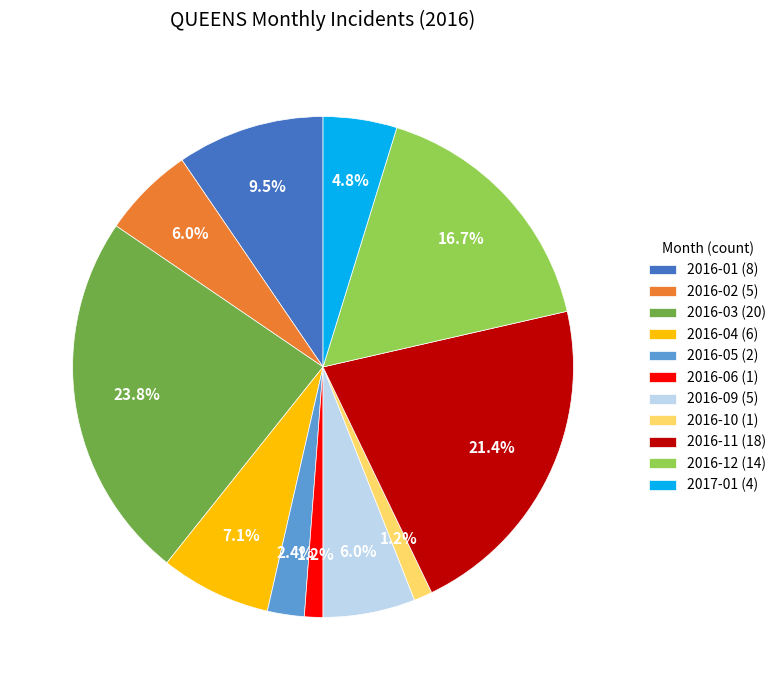

Between 2016-10 (1) and 2016-03 (20), which is larger?

2016-03 (20)